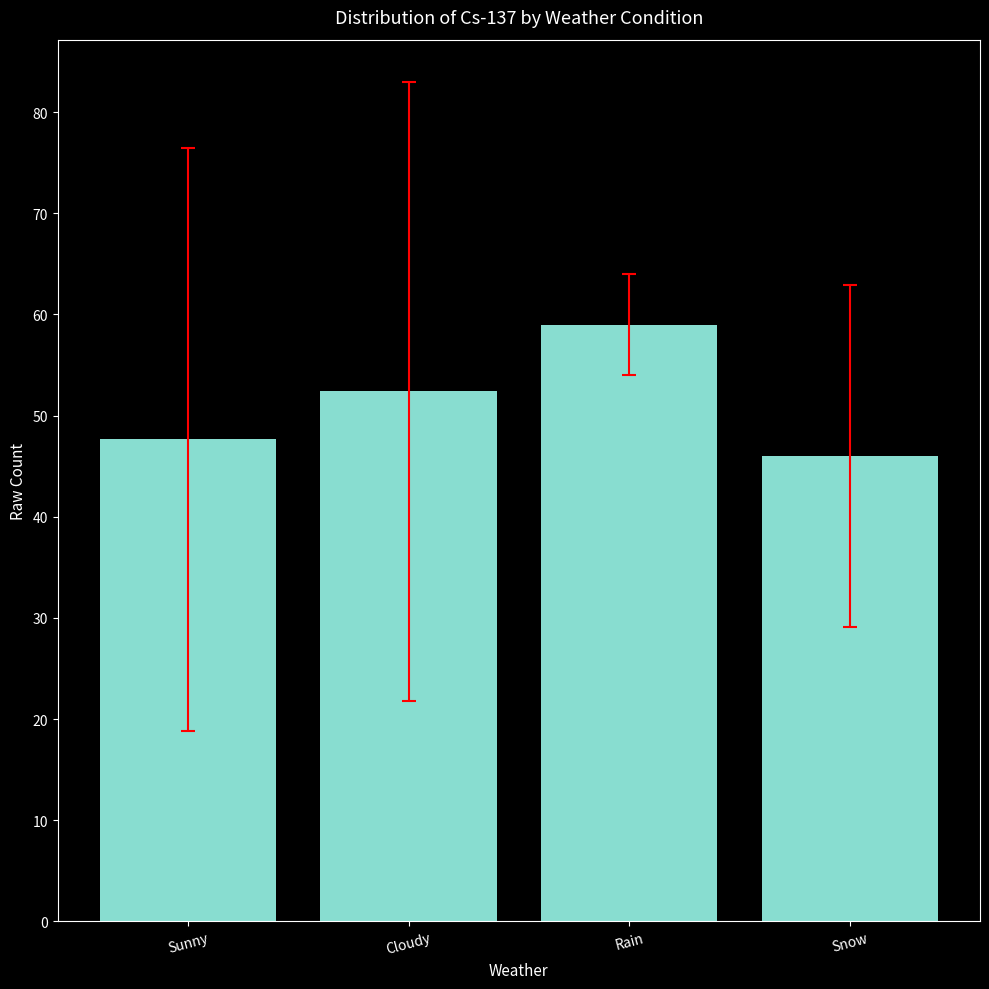

What is the difference between the values at Rain and Cloudy?

6.6